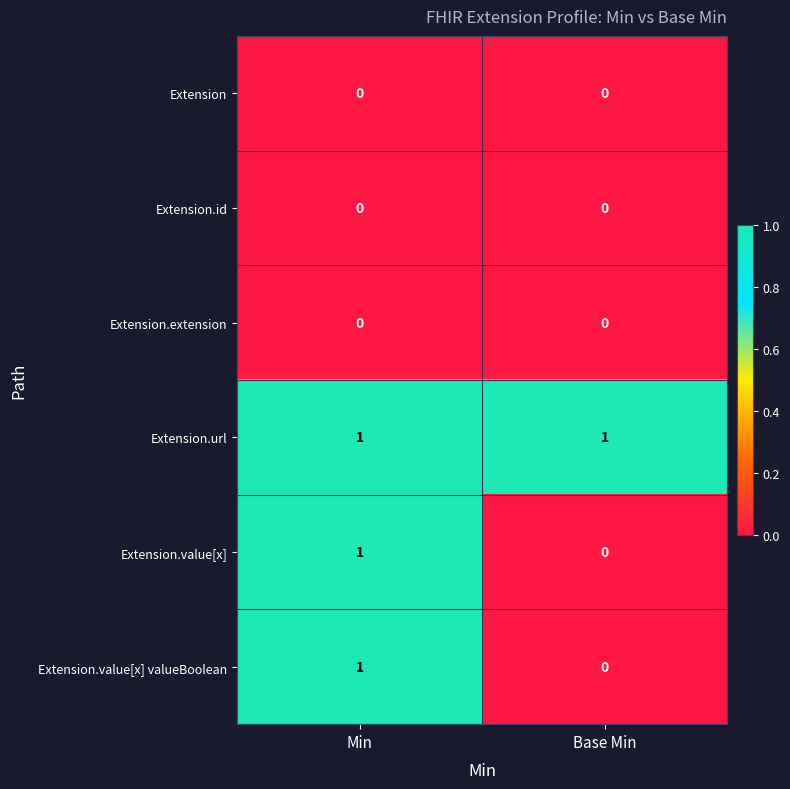

The value of Extension.value[x] valueBoolean at Base Min is 0. True or false?

True